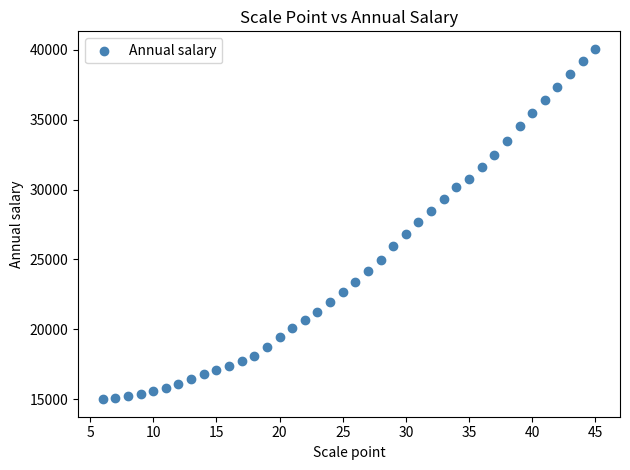

What is the range of X values (max minus min)?

39